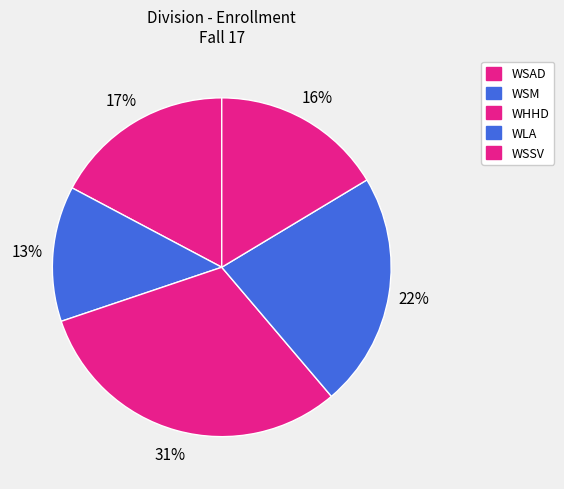

Count the number of slices in the pie.

5